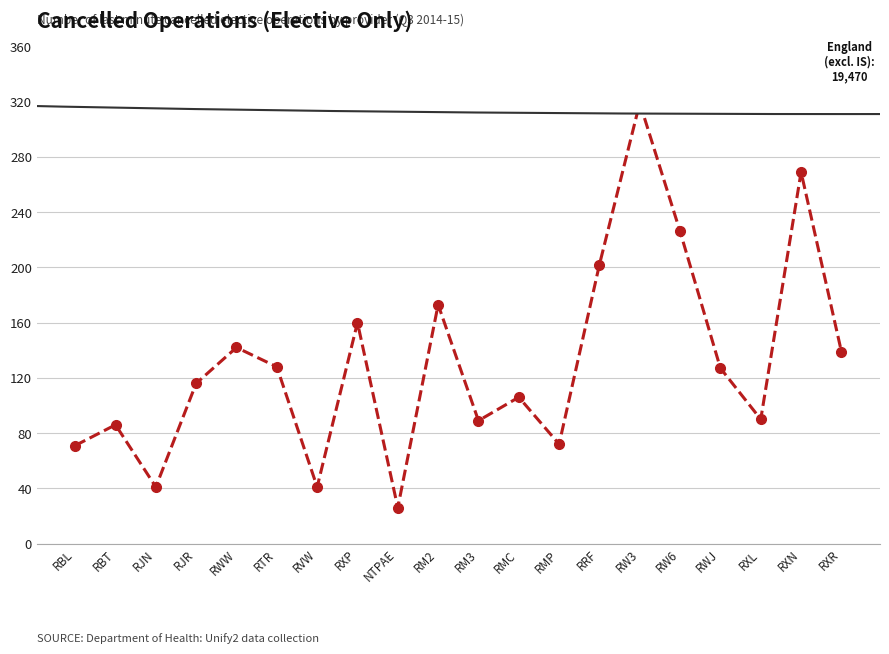

What is the sum of all values?

2623